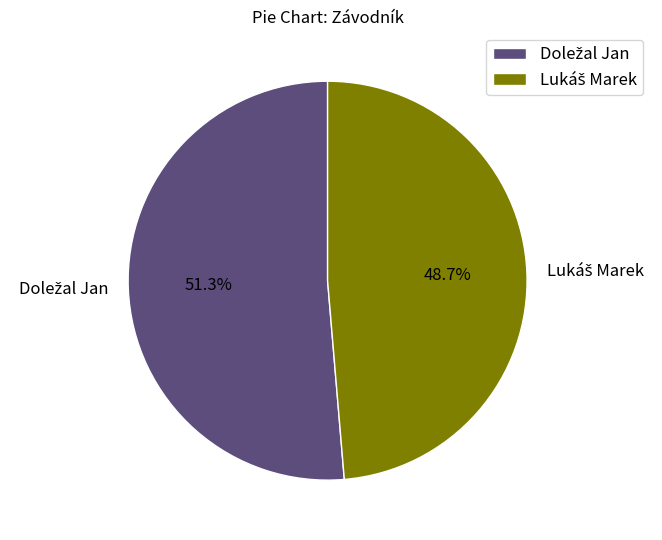

Is there any slice that represents more than half of the pie?

Yes